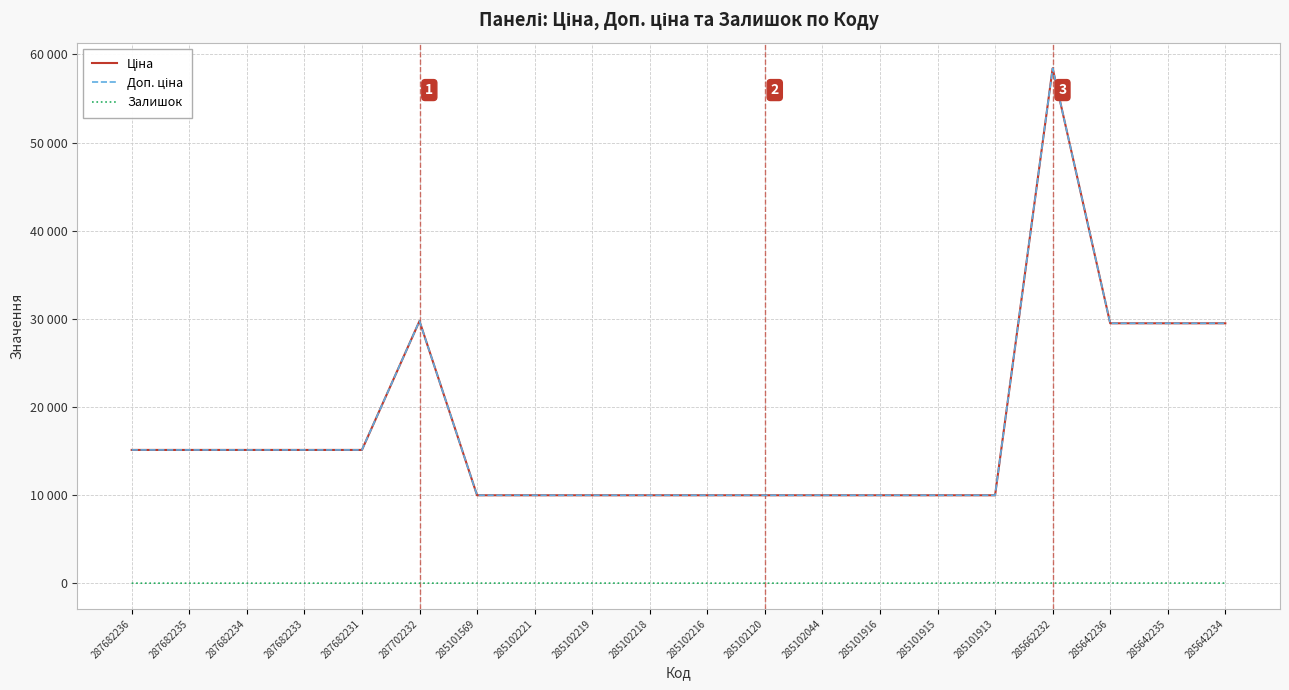

Which series changed the most between 285642236 and 285642234?

Залишок